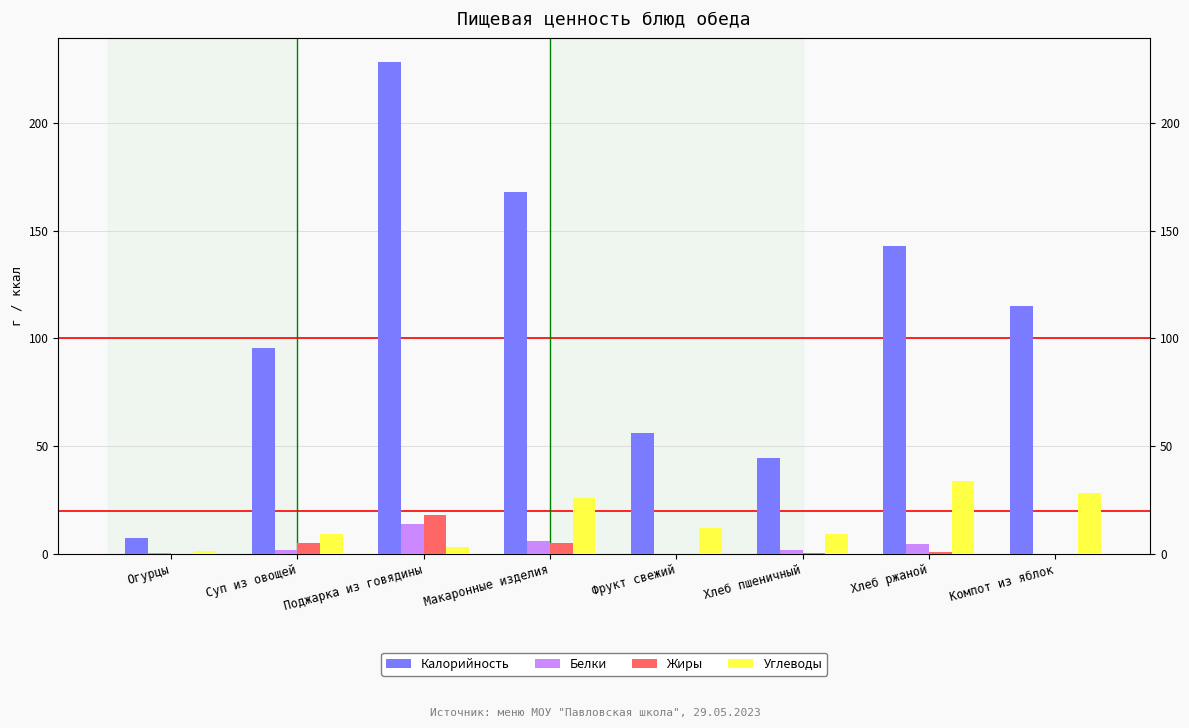

What is the maximum value for Углеводы?

33.7